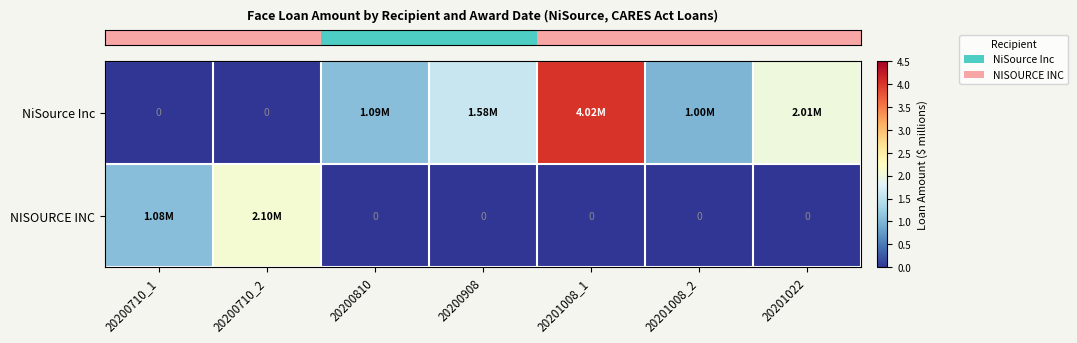

Is it true that row_0 equals 2.3 at 20200908?

False